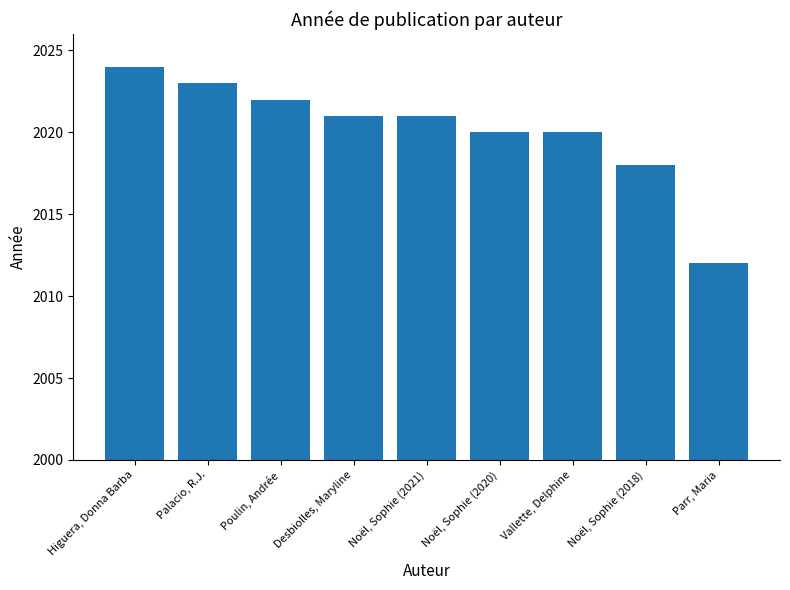

What is the ratio of the value at Higuera, Donna Barba to the value at Parr, Maria?

1.0